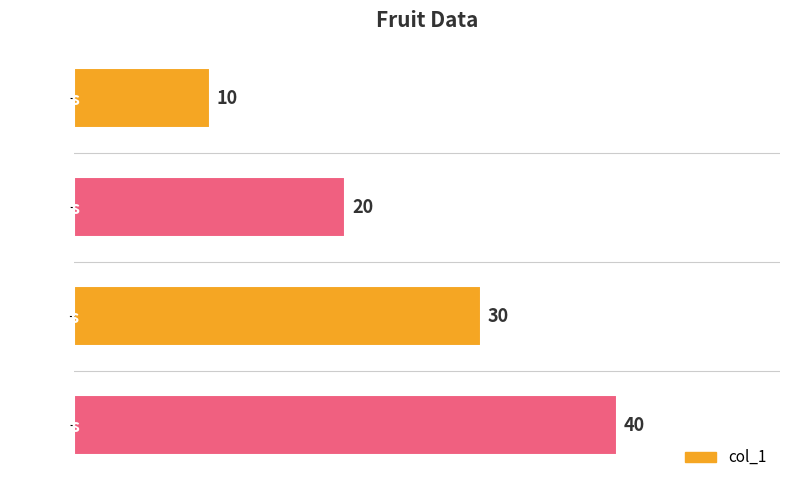

Rank the categories by value from highest to lowest.

poires, bananes, fraises, Oranges